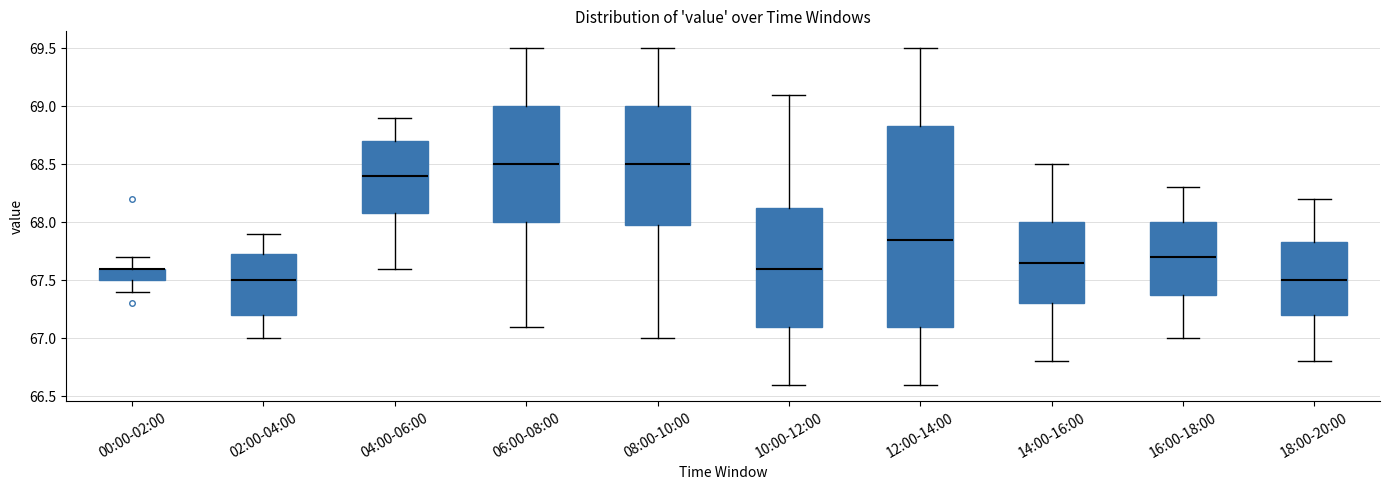

Where is the upper edge of the box for 16:00-18:00 on the y-axis? The values are not printed on the chart, so give them approximately, as read against the axis.

68.00